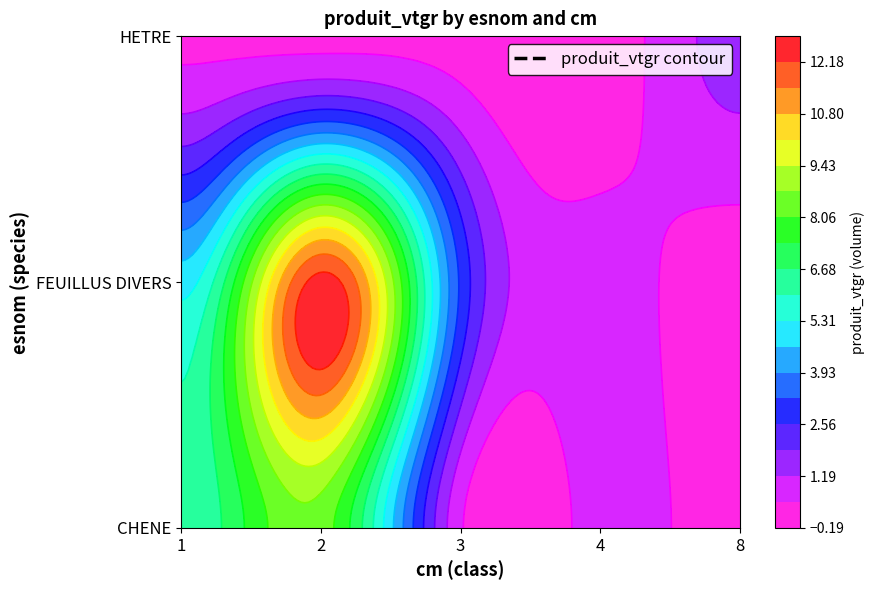

Reading right to left, extract all data points from this chart.

CHENE: 0.0	0.8	0.6	8.4	6.0
FEUILLUS DIVERS: 0.0	0.8	3.1	12.5	5.0
HETRE: 1.5	0.0	0.2	0.4	0.4